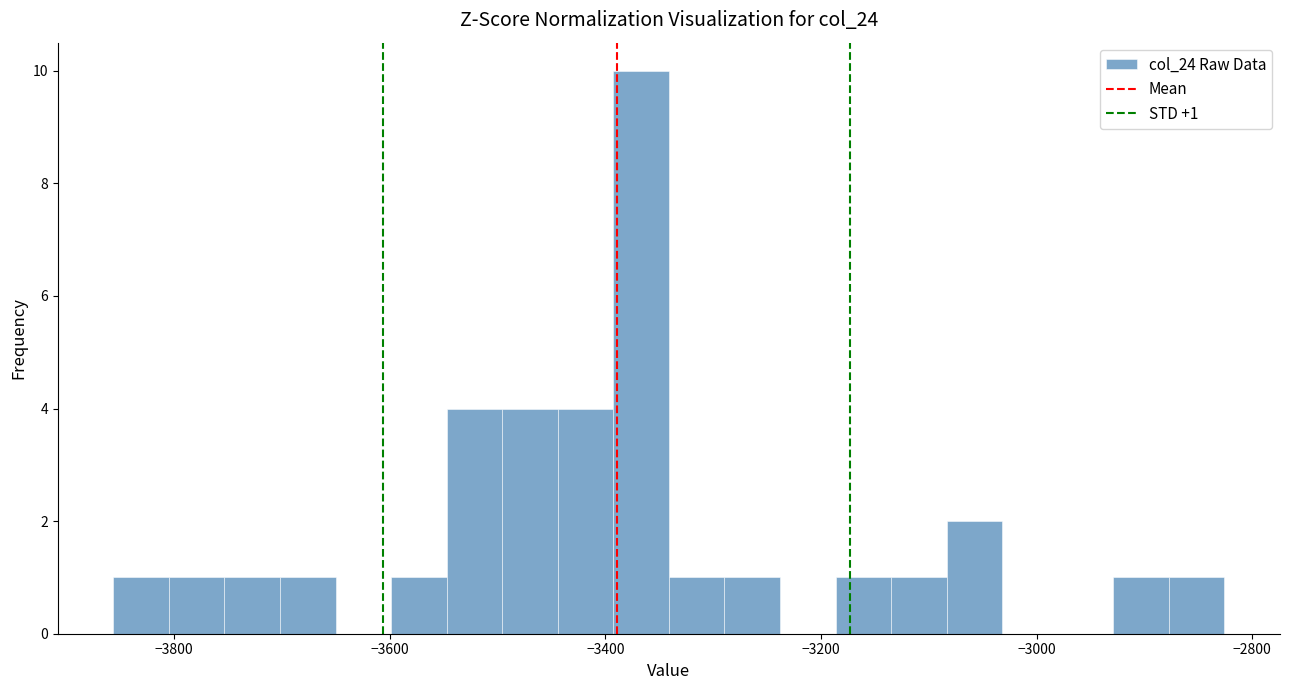

Around what value on the x-axis is the tallest bar? Give the approximate position of its centre, as read against the axis.

-3360